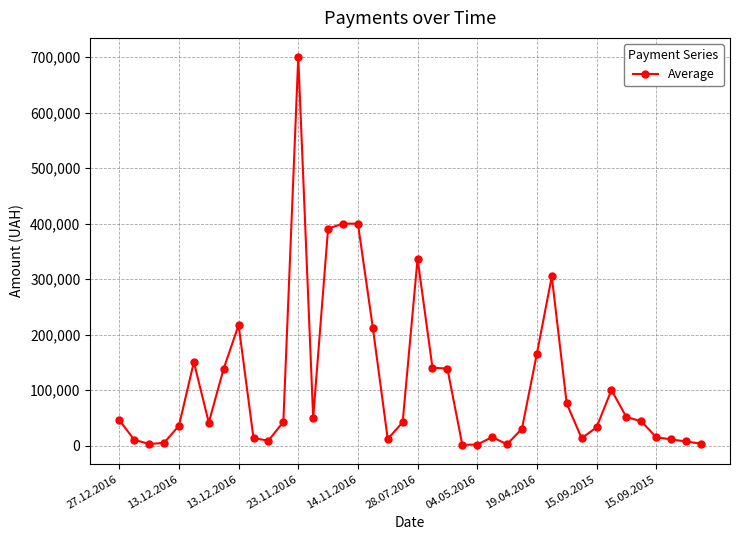

What is the value of the 17th point from the left?

400005.6